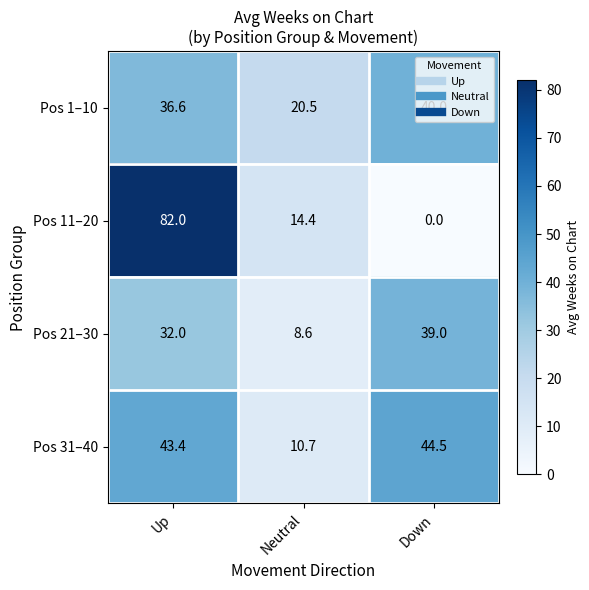

Which series has the widest spread of values?

Pos 11–20